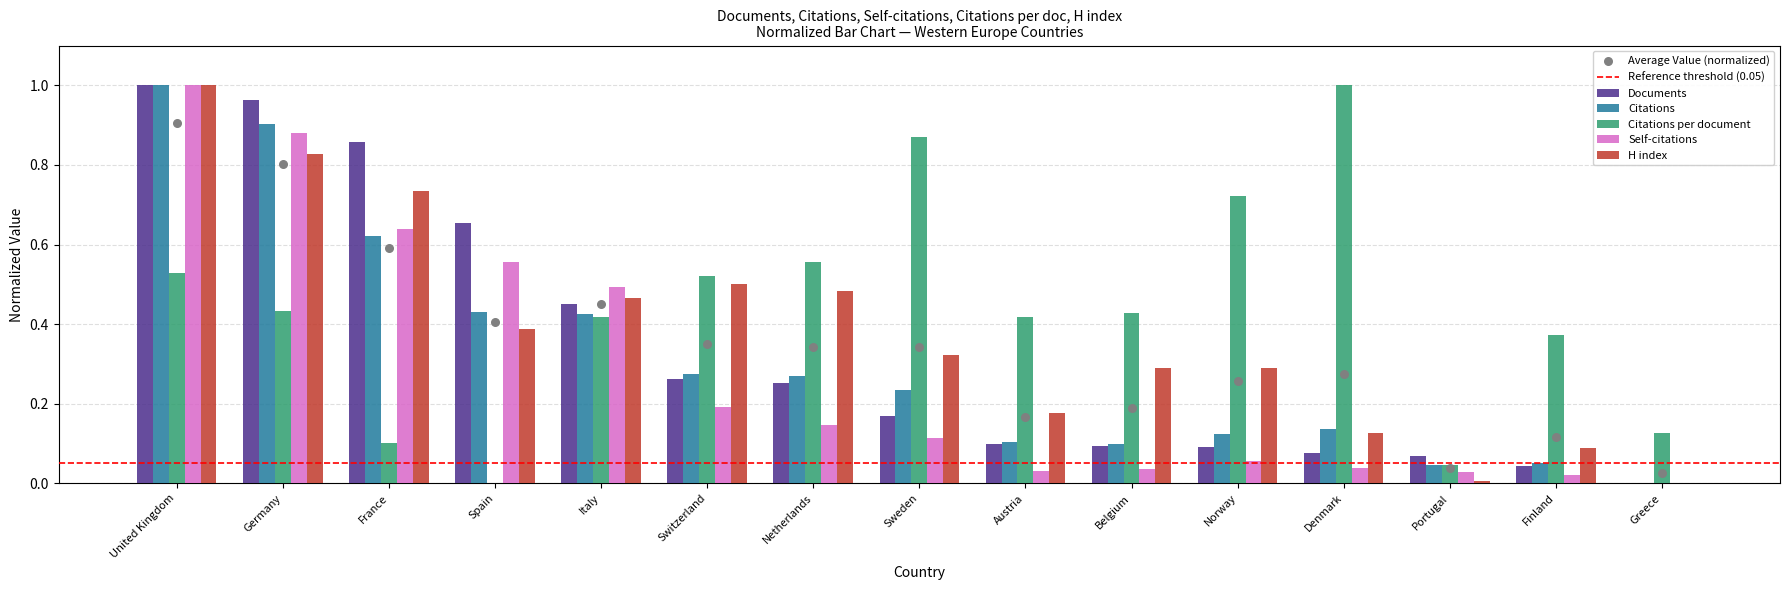

Is the value of Documents at Greece greater than the value of Citations per document at France?

No